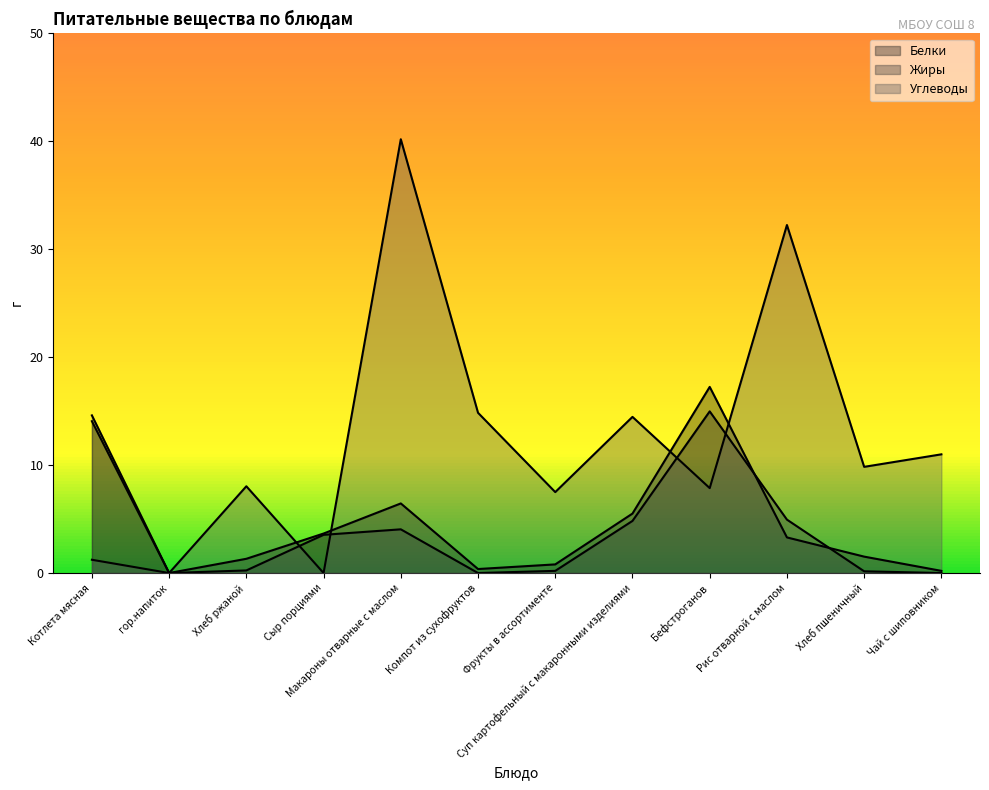

Count the number of data series in this chart.

3